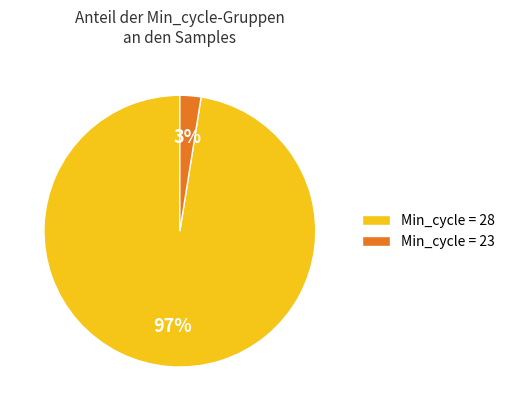

Is there a majority slice in this chart?

Yes